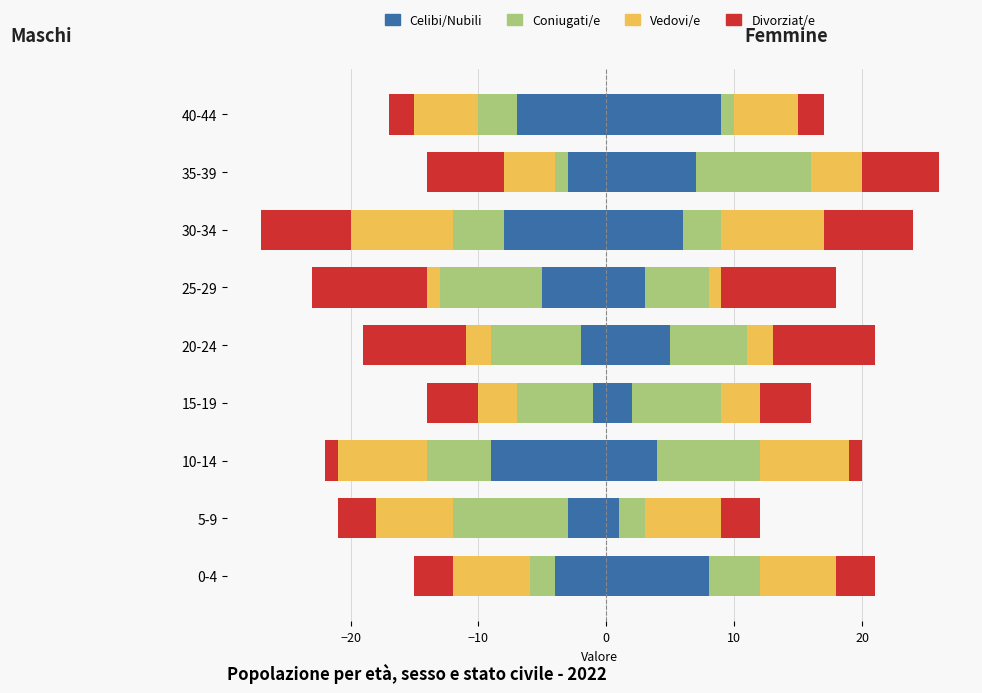

At which category does the chart reach its minimum across all series?

6